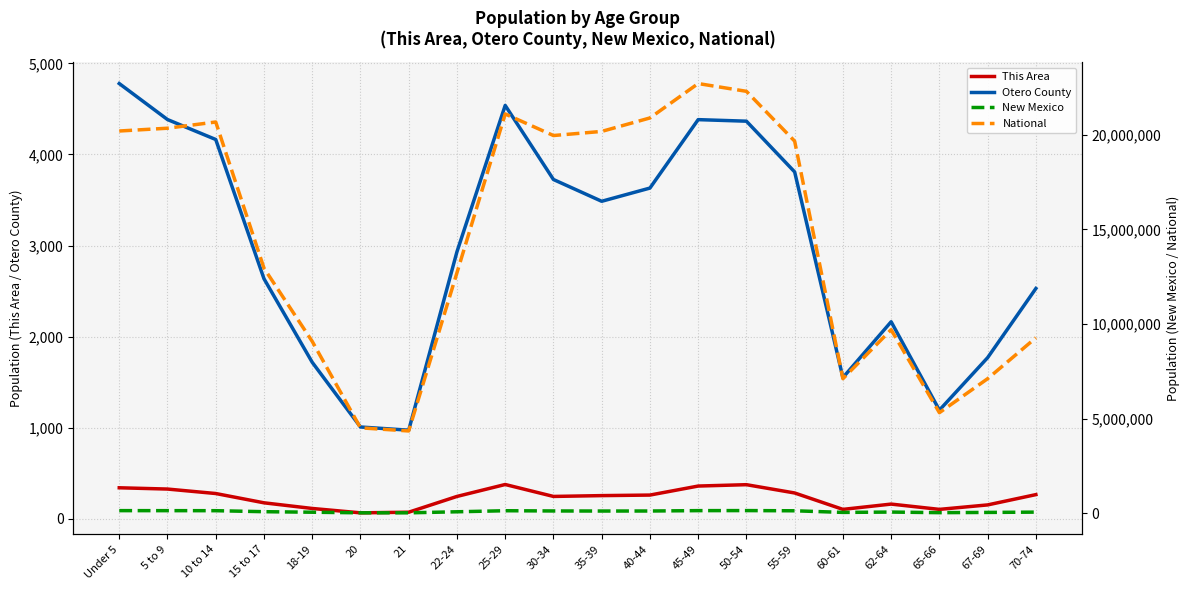

Which category has the highest value in the Otero County series?

Under 5